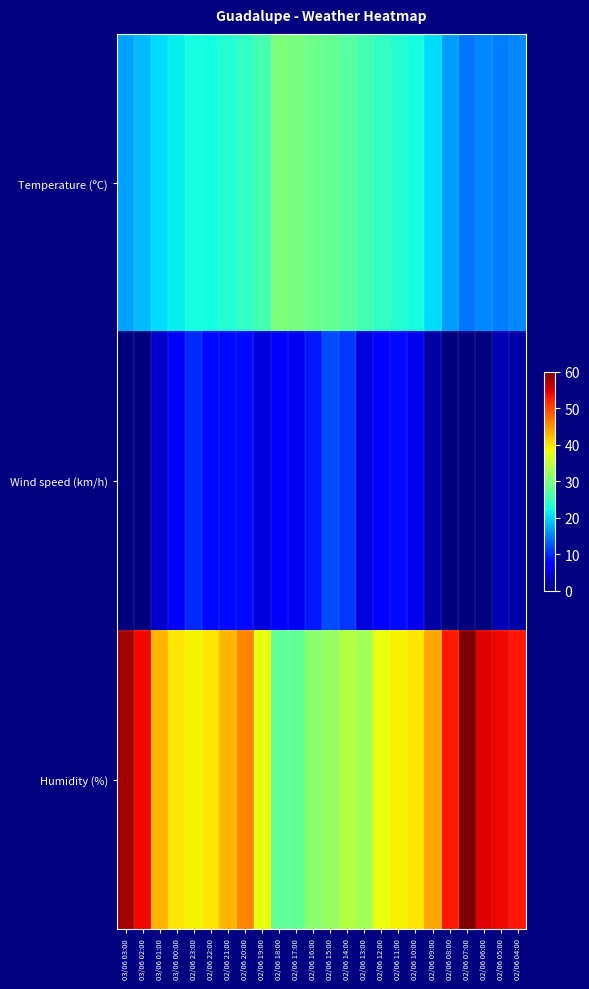

Reading right to left, list all the values displayed in this chart.

Temperature (ºC): 02/06 04:00=15.7	02/06 05:00=14.9	02/06 06:00=15.6	02/06 07:00=14.3	02/06 08:00=16.8	02/06 09:00=20.5	02/06 10:00=22.6	02/06 11:00=23.8	02/06 12:00=24.8	02/06 13:00=25.9	02/06 14:00=27.3	02/06 15:00=28.3	02/06 16:00=28.9	02/06 17:00=29.8	02/06 18:00=30.0	02/06 19:00=26.1	02/06 20:00=24.8	02/06 21:00=23.6	02/06 22:00=22.6	02/06 23:00=22.5	03/06 00:00=21.7	03/06 01:00=20.6	03/06 02:00=18.6	03/06 03:00=17.3
Wind speed (km/h): 02/06 04:00=2.0	02/06 05:00=3.0	02/06 06:00=0.0	02/06 07:00=0.0	02/06 08:00=0.0	02/06 09:00=2.0	02/06 10:00=6.0	02/06 11:00=8.0	02/06 12:00=7.0	02/06 13:00=5.0	02/06 14:00=11.0	02/06 15:00=12.0	02/06 16:00=9.0	02/06 17:00=6.0	02/06 18:00=7.0	02/06 19:00=5.0	02/06 20:00=8.0	02/06 21:00=8.0	02/06 22:00=8.0	02/06 23:00=10.0	03/06 00:00=7.0	03/06 01:00=4.0	03/06 02:00=0.0	03/06 03:00=0.0
Humidity (%): 02/06 04:00=53.0	02/06 05:00=54.0	02/06 06:00=55.0	02/06 07:00=60.0	02/06 08:00=53.0	02/06 09:00=44.0	02/06 10:00=40.0	02/06 11:00=39.0	02/06 12:00=38.0	02/06 13:00=33.0	02/06 14:00=34.0	02/06 15:00=32.0	02/06 16:00=31.0	02/06 17:00=28.0	02/06 18:00=28.0	02/06 19:00=38.0	02/06 20:00=46.0	02/06 21:00=43.0	02/06 22:00=40.0	02/06 23:00=39.0	03/06 00:00=40.0	03/06 01:00=43.0	03/06 02:00=54.0	03/06 03:00=58.0